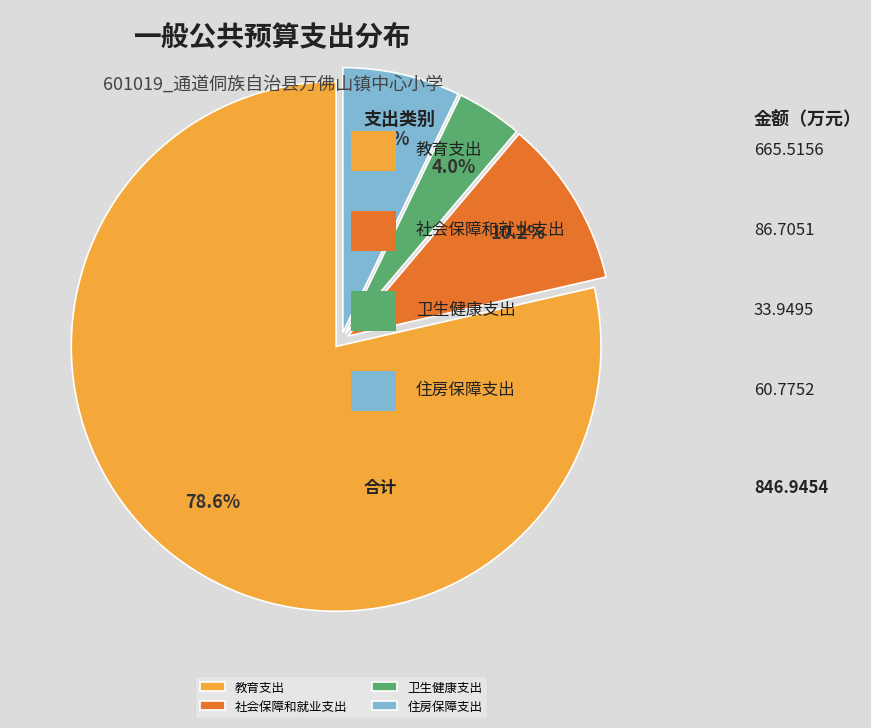

True or false: 社会保障和就业支出 accounts for 10% of the total.

True